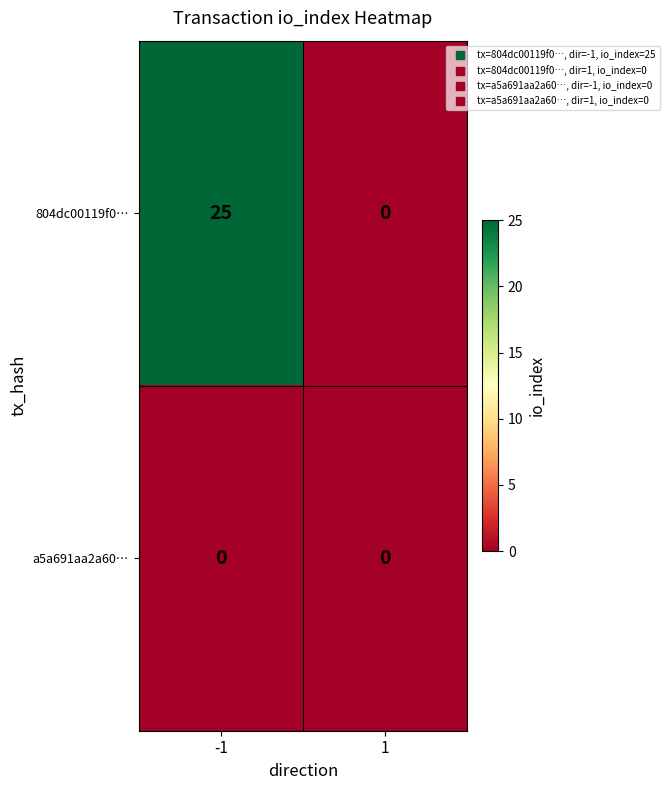

At how many categories does at least one series exceed 9?

1